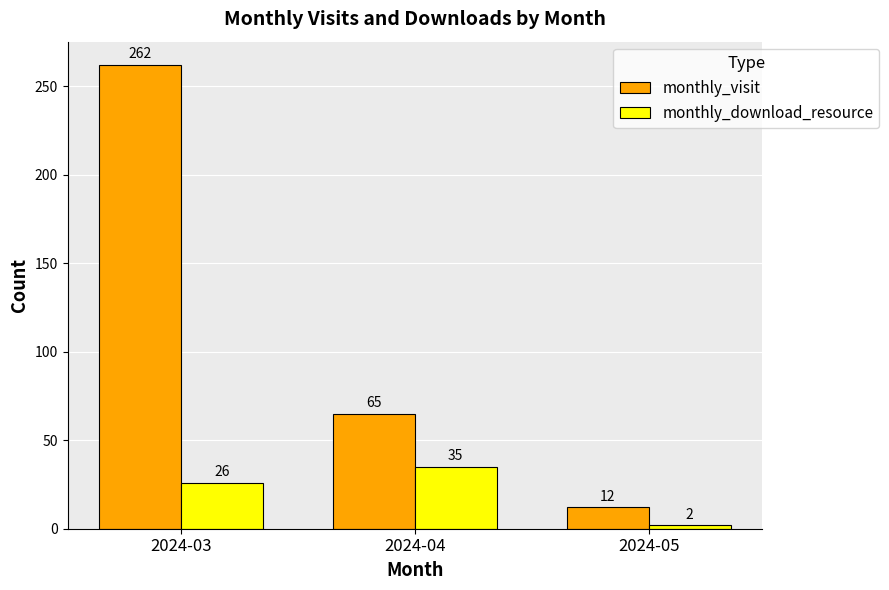

What is the difference between the highest and lowest values at 2024-05?

10